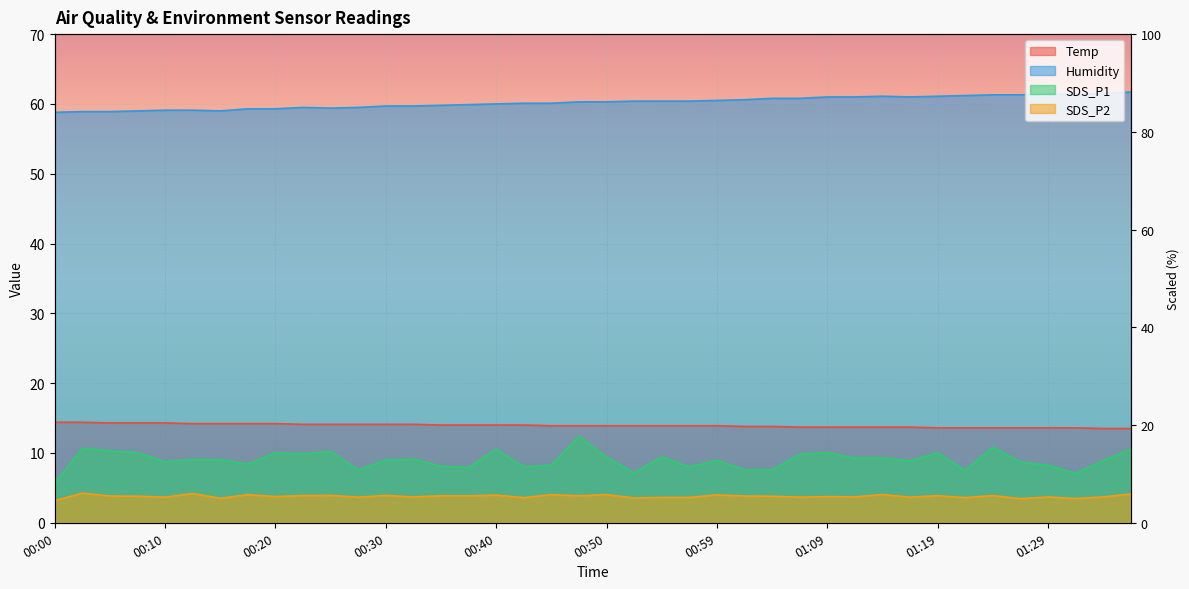

How many values in the SDS_P1 series exceed 9?

20